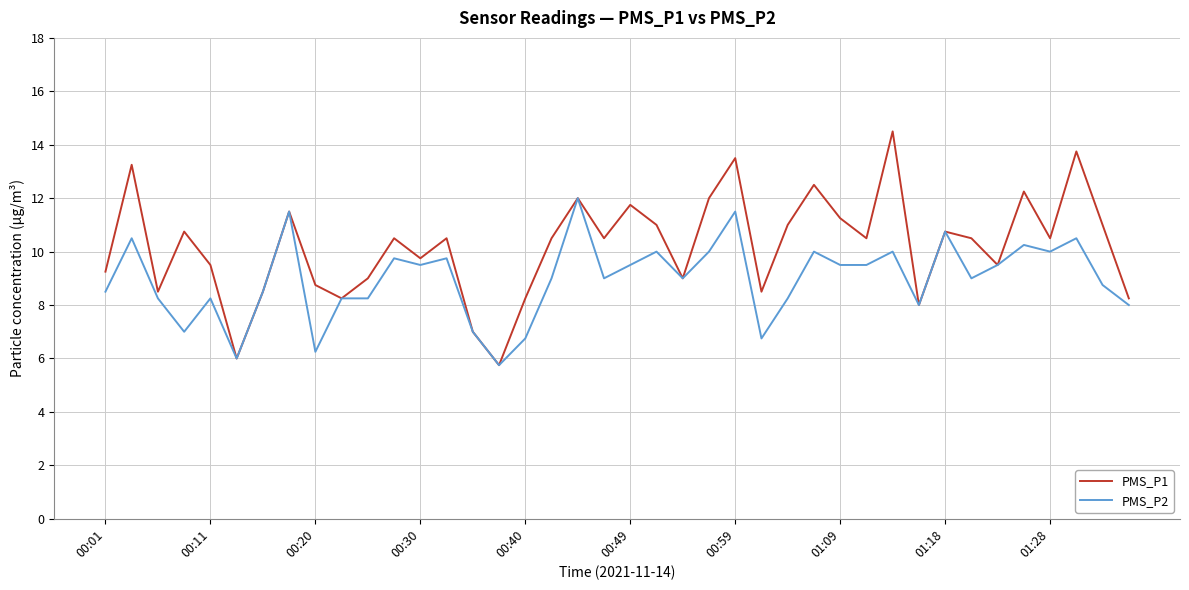

Which series has the largest total across all categories?

PMS_P1